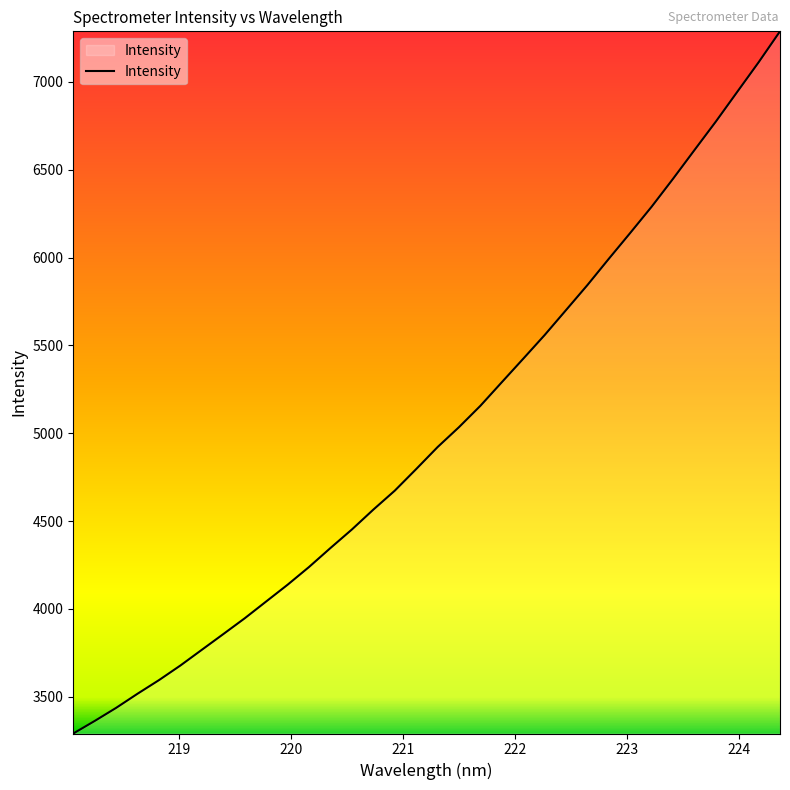

What is the smallest value displayed?

3291.0